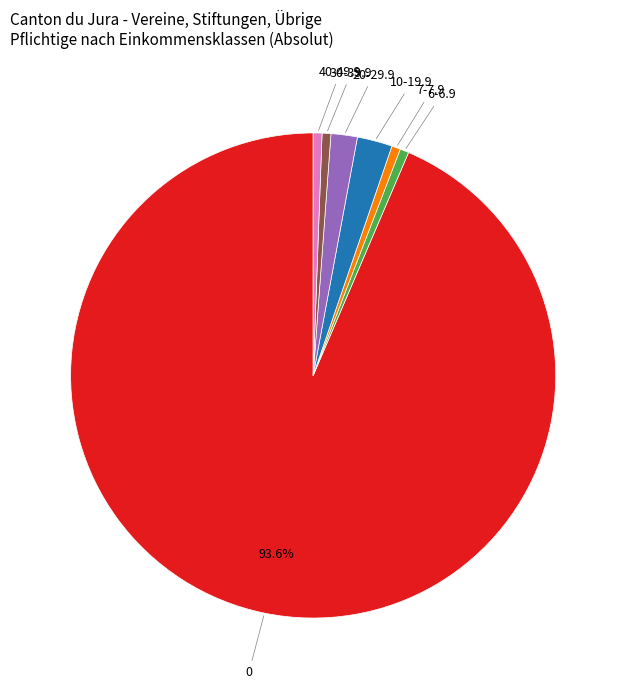

How many slices are in this pie chart?

7